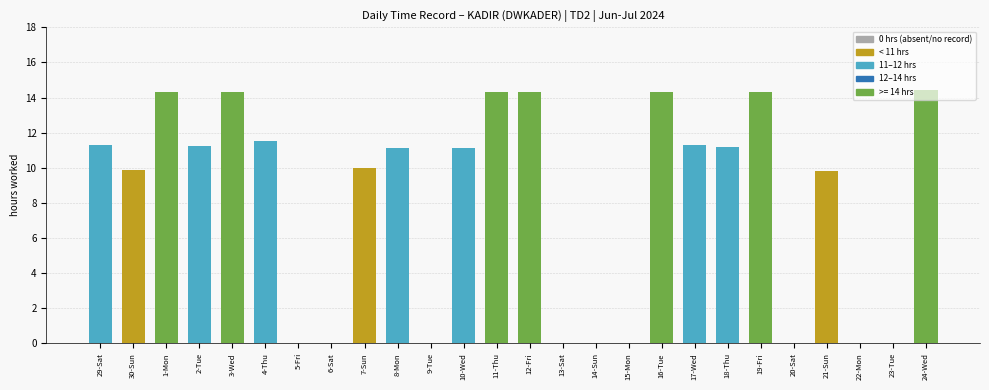

Is it true that the value at 30-Sun is 9.9?

True